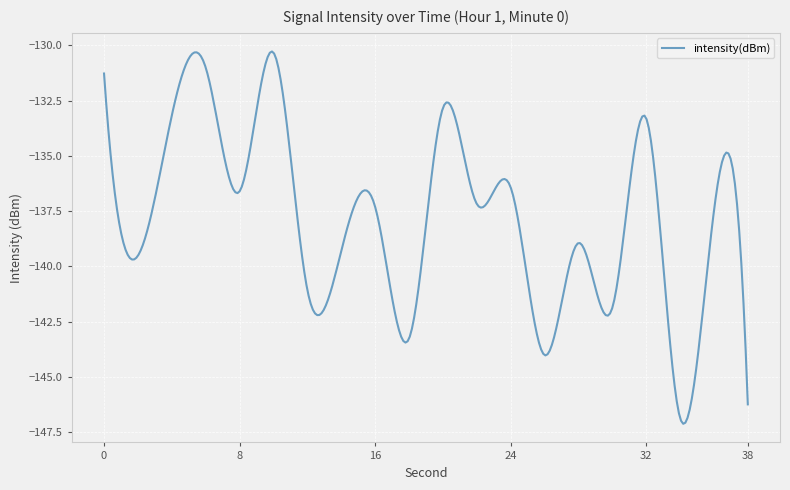

What is the difference between the maximum and minimum values?

16.9